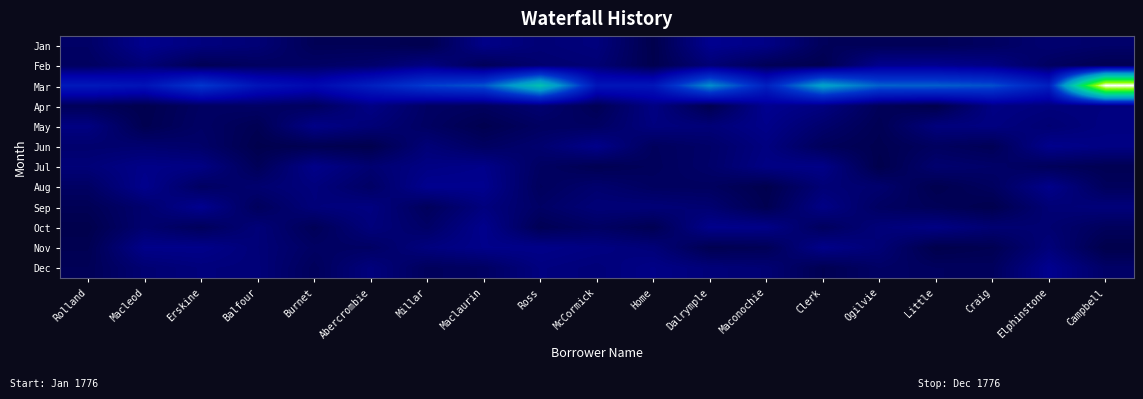

How many categories are shown in the chart?

19